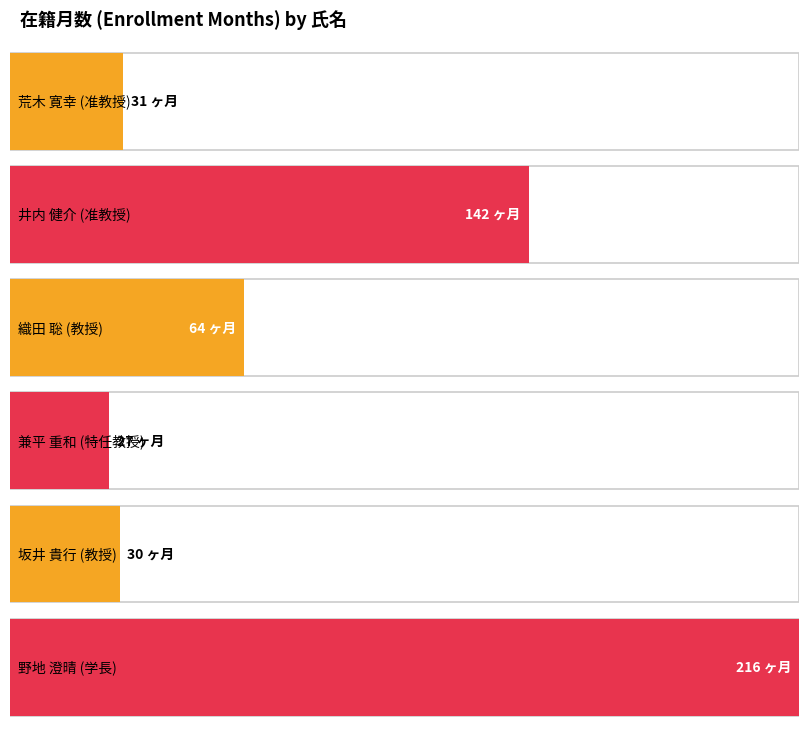

Does the chart contain any negative values?

No